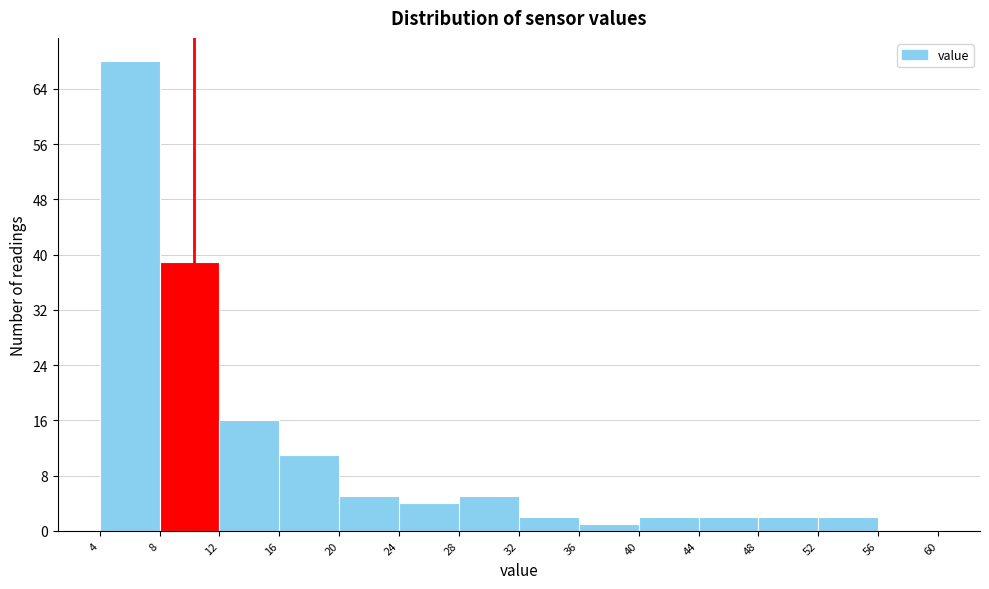

Reading left to right, list every bar in this chart as the range it spans on the x-axis followed by its height. The values are not printed on the chart, so give them approximately, as read against the axis.

4 to 8: 68
8 to 12: 39
12 to 16: 16
16 to 20: 11
20 to 24: 5
24 to 28: 4
28 to 32: 5
32 to 36: 2
36 to 40: 1
40 to 44: 2
44 to 48: 2
48 to 52: 2
52 to 56: 2
56 to 60: 0